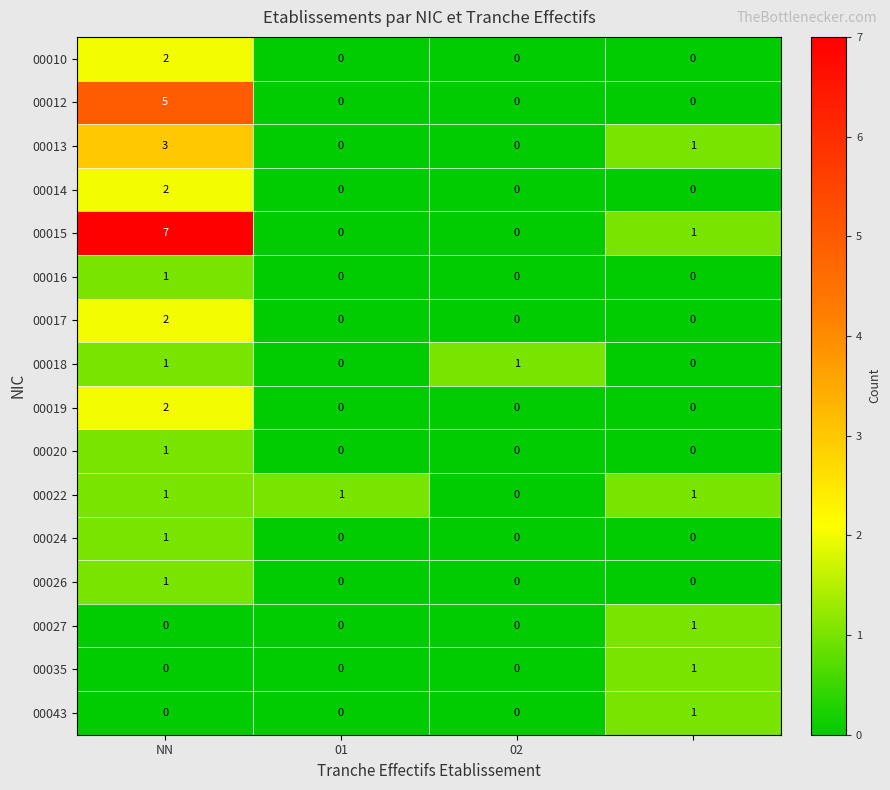

Which series has the largest total across all categories?

00015